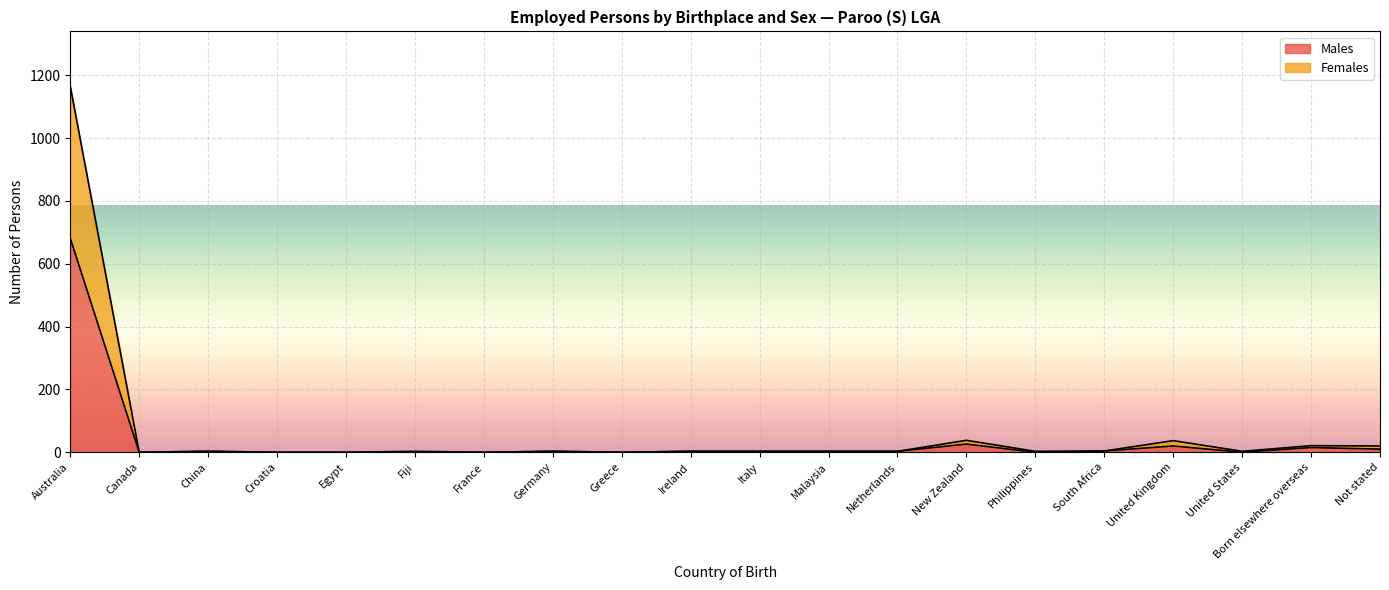

Rank the series by their average value, from lowest to highest.

Males, Females